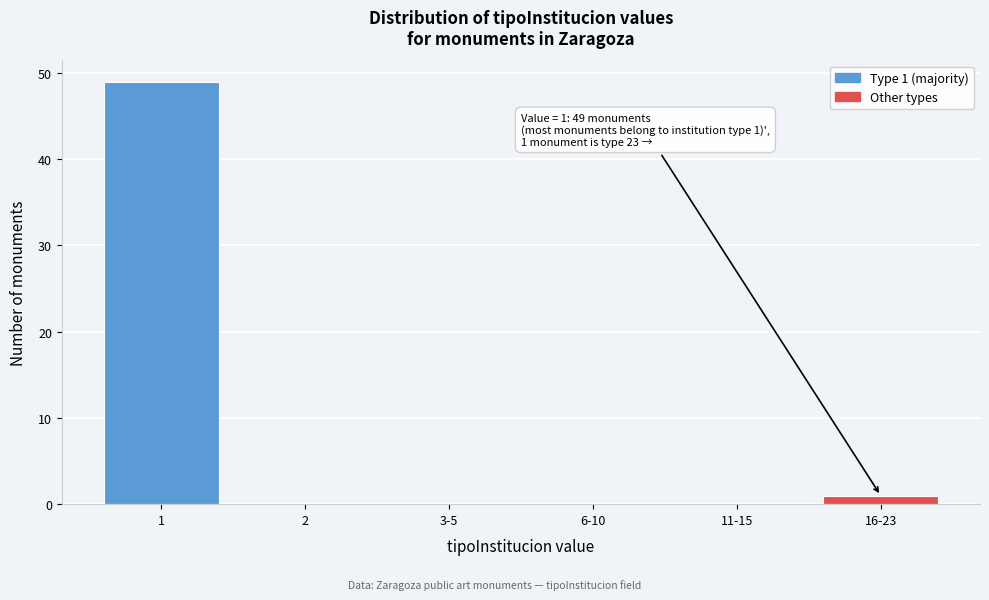

Reading right to left, extract all data points from this chart.

16-23=1	11-15=0	6-10=0	3-5=0	2=0	1=49